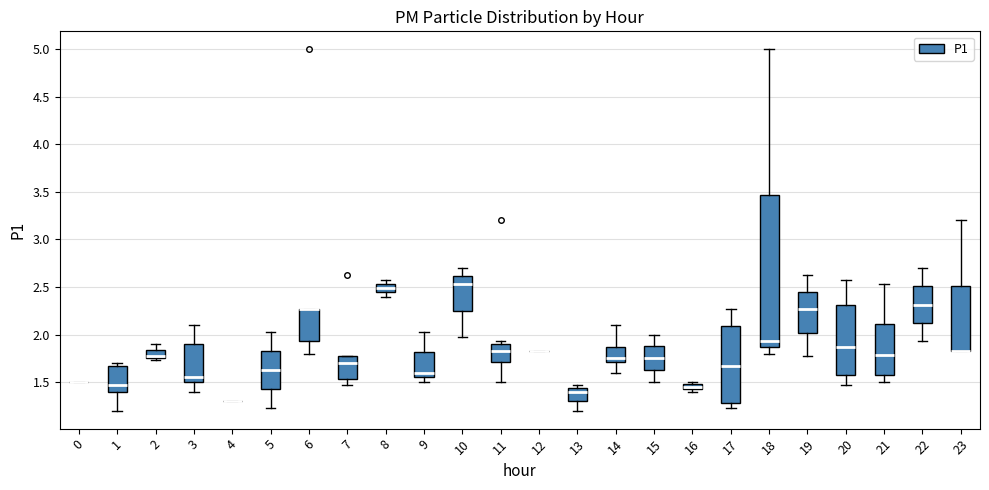

Where does the upper whisker of the box at x = 19 end on the y-axis? The values are not printed on the chart, so give them approximately, as read against the axis.

2.65